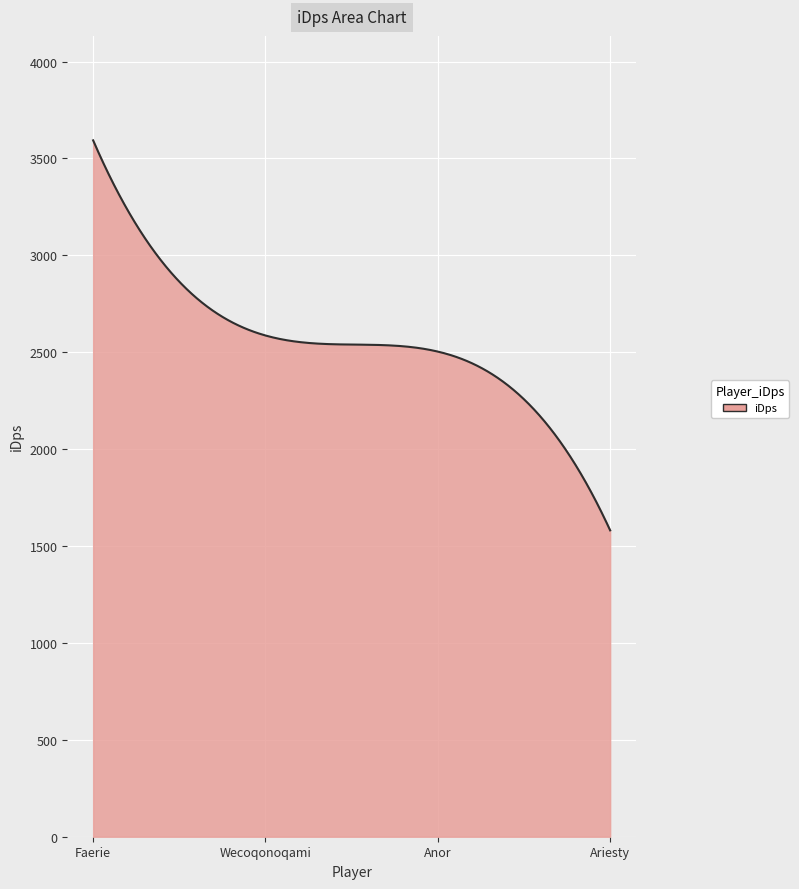

What is the difference between the maximum and minimum values?

2012.5